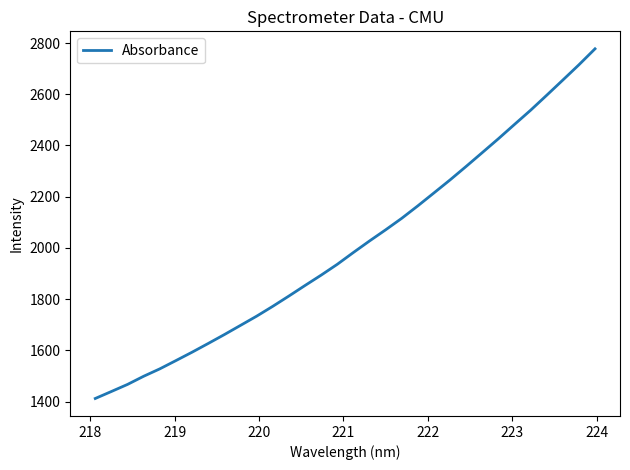

What is the greatest value displayed?

2777.5